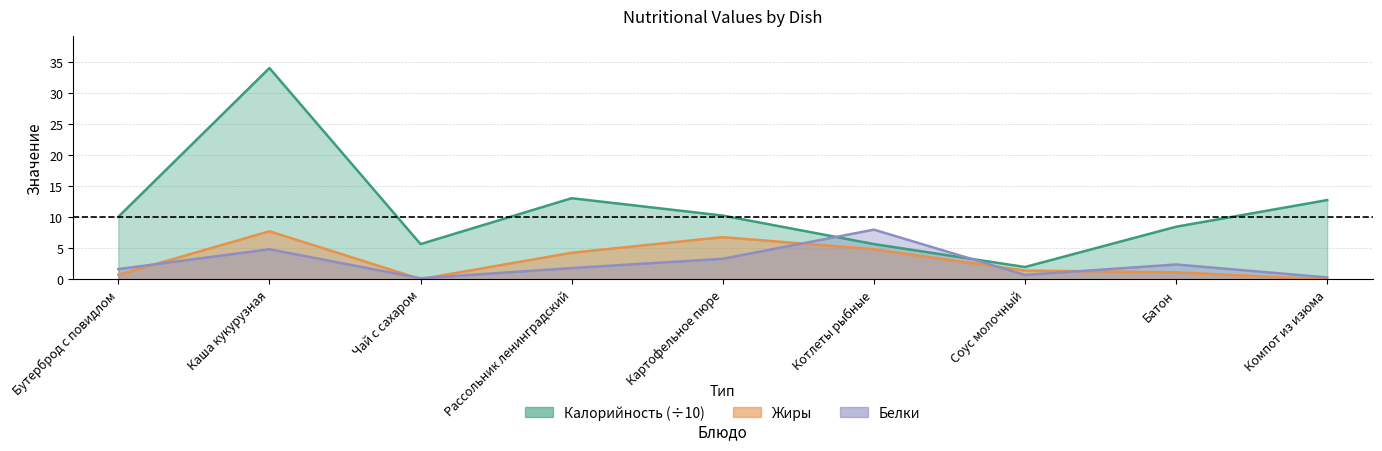

At which category does the chart reach its peak across all series?

Каша кукурузная